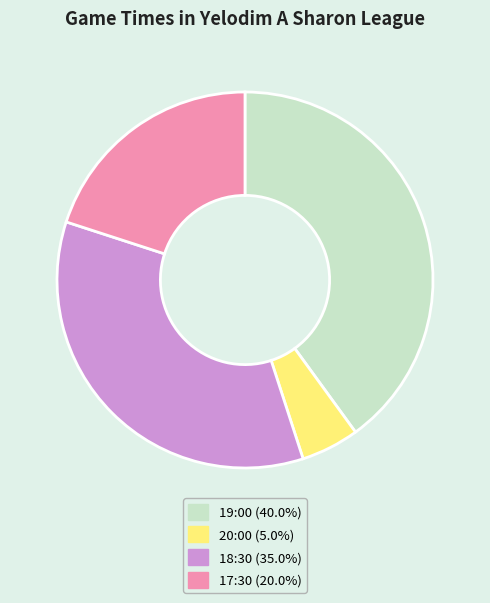

Which category has the biggest portion of the pie?

19:00